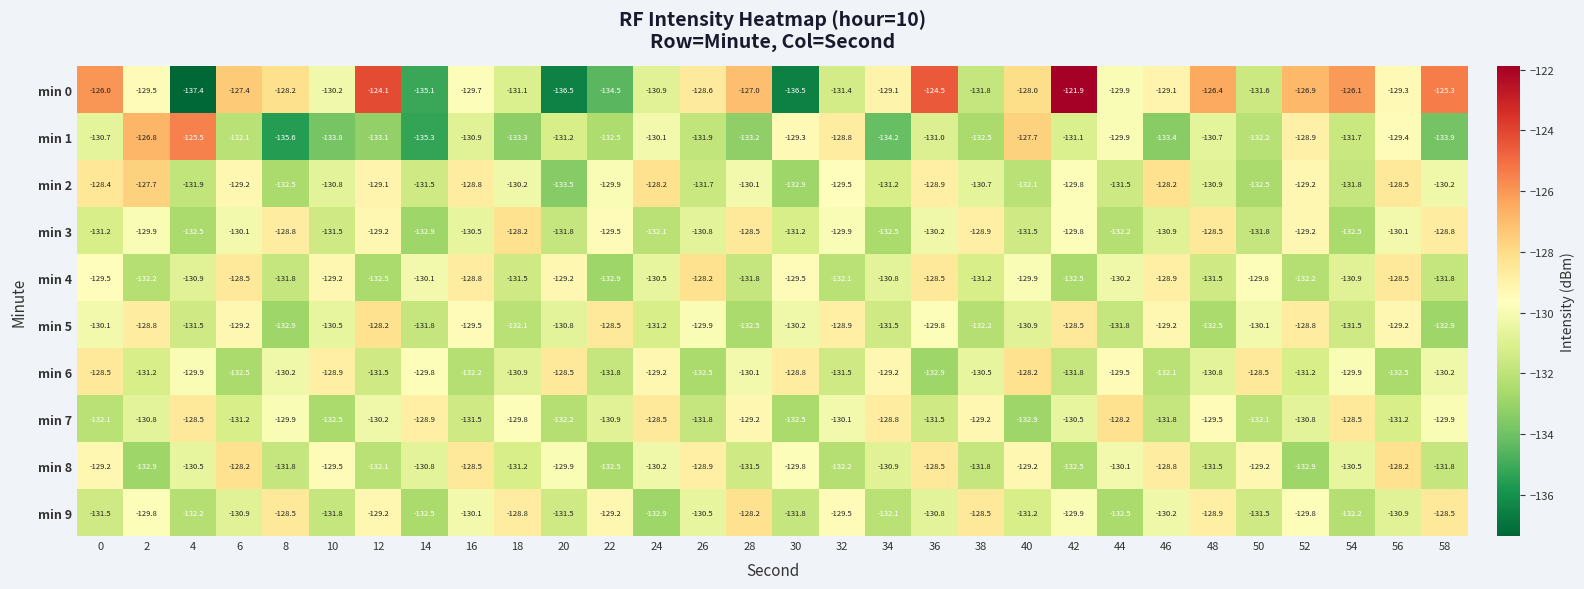

At 46, list the series in order from largest to smallest.

min 2, min 8, min 4, min 0, min 5, min 9, min 3, min 7, min 6, min 1